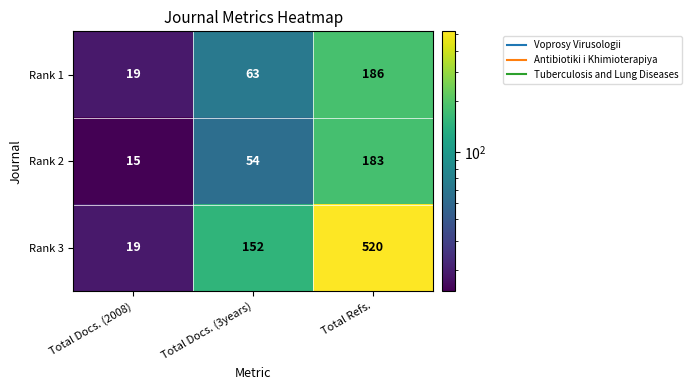

How many Rank 2 values are between 15 and 183?

3